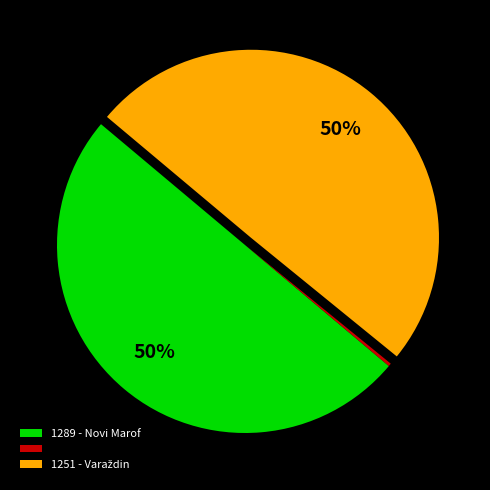

To the nearest percent, what is the average slice percentage?

33%